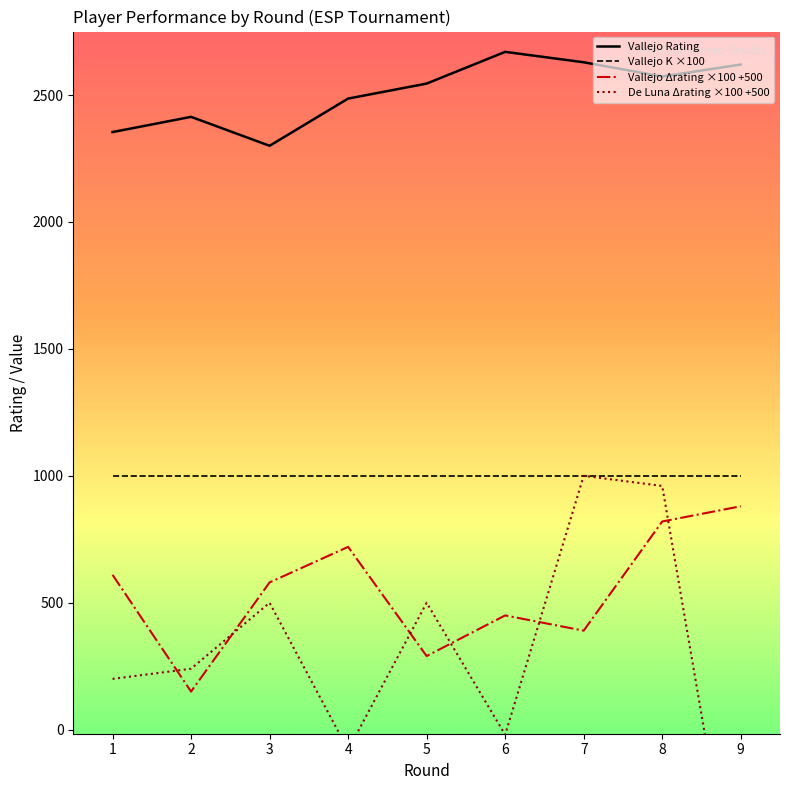

True or false: Vallejo rating+/- and Vallejo Rating cross at least once.

False